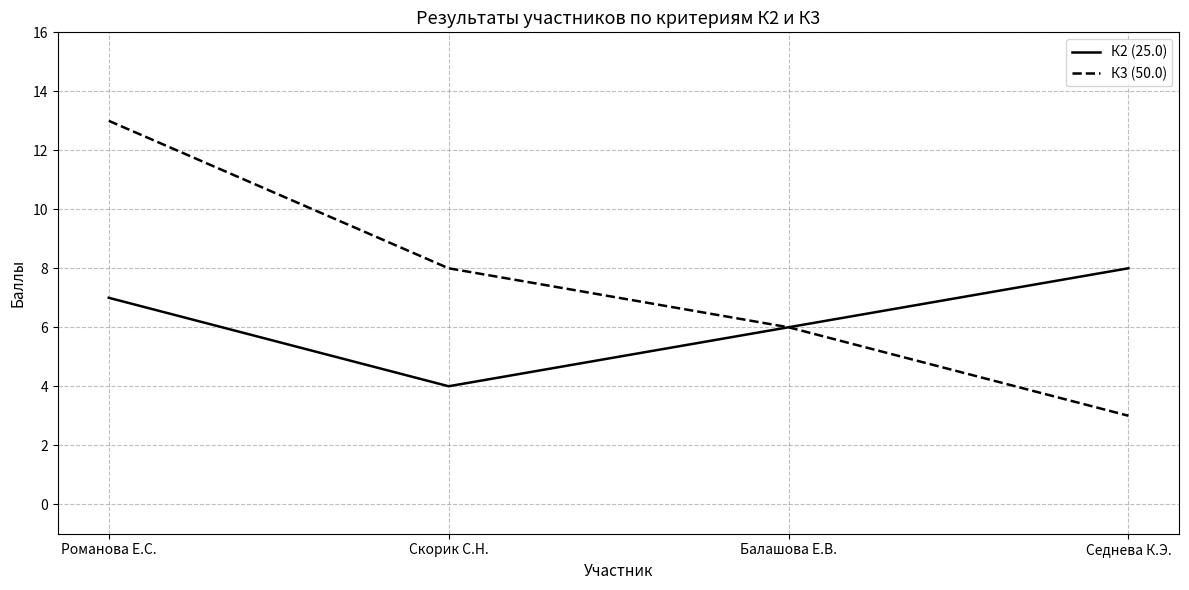

Count the number of data series in this chart.

2